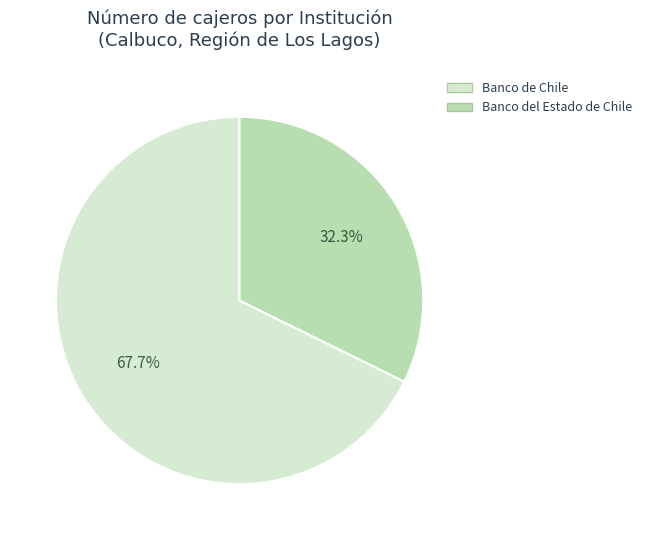

What is the ratio of the value at Banco del Estado de Chile to the value at Banco de Chile?

0.5